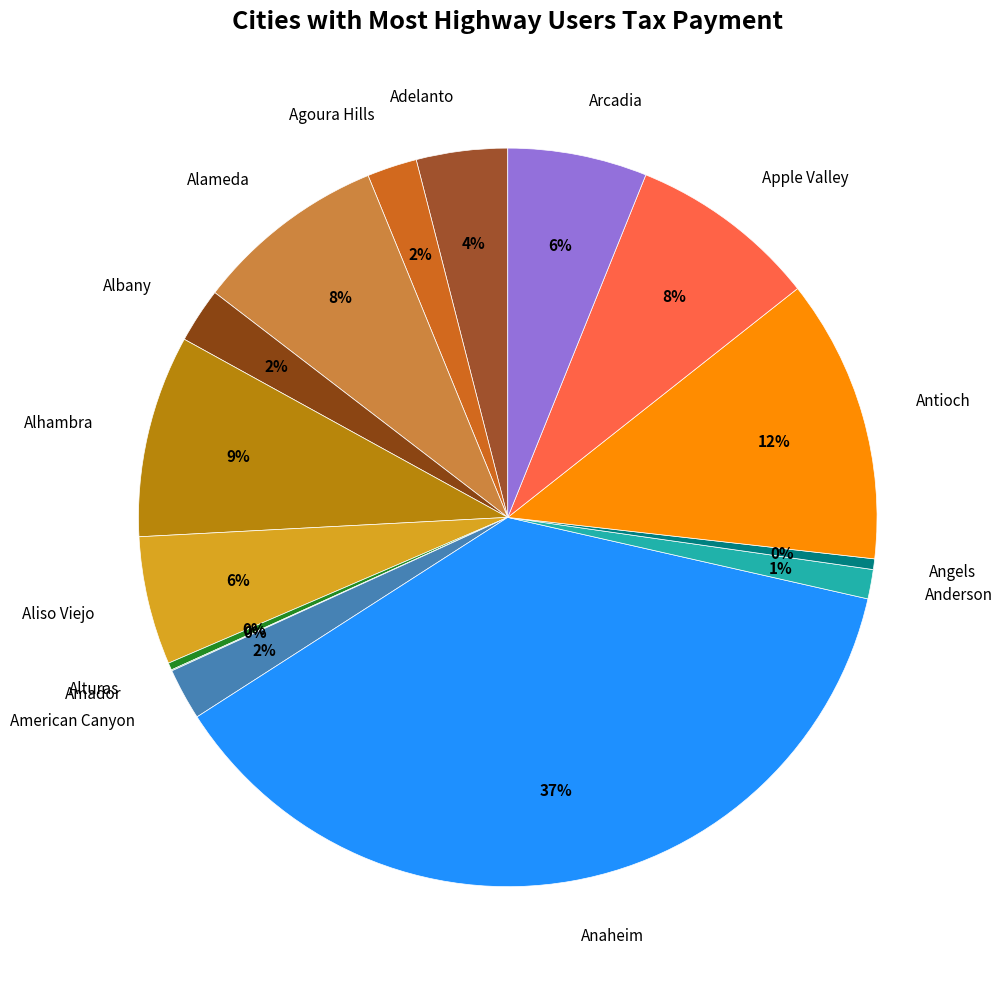

Count the number of slices in the pie.

15